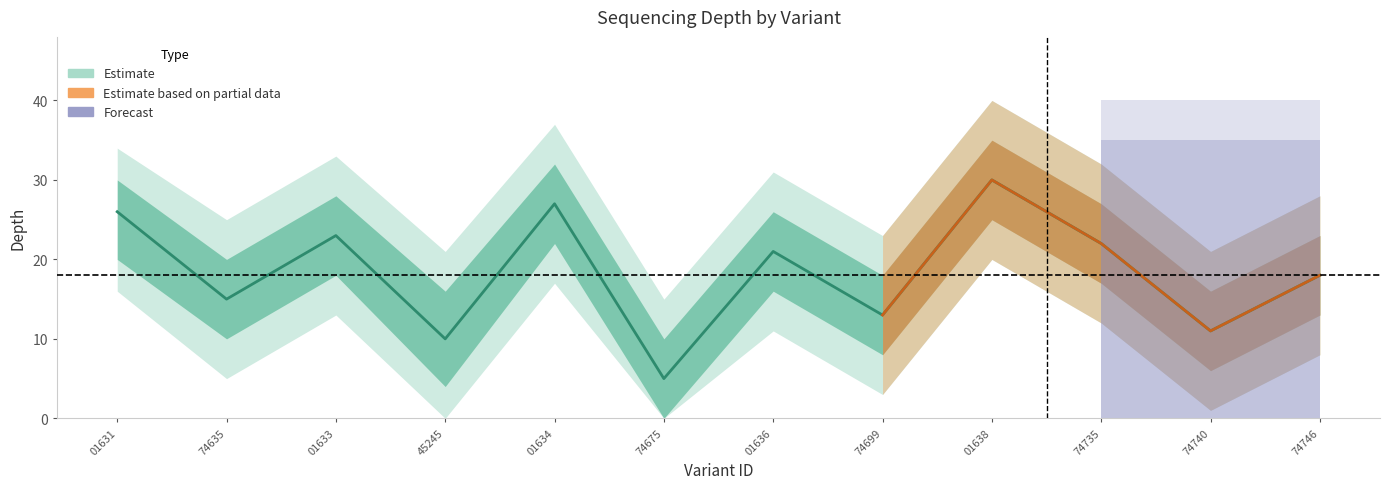

Rank the series by their average value, from highest to lowest.

depth_upper2, depth_upper, depth, depth_lower, depth_lower2